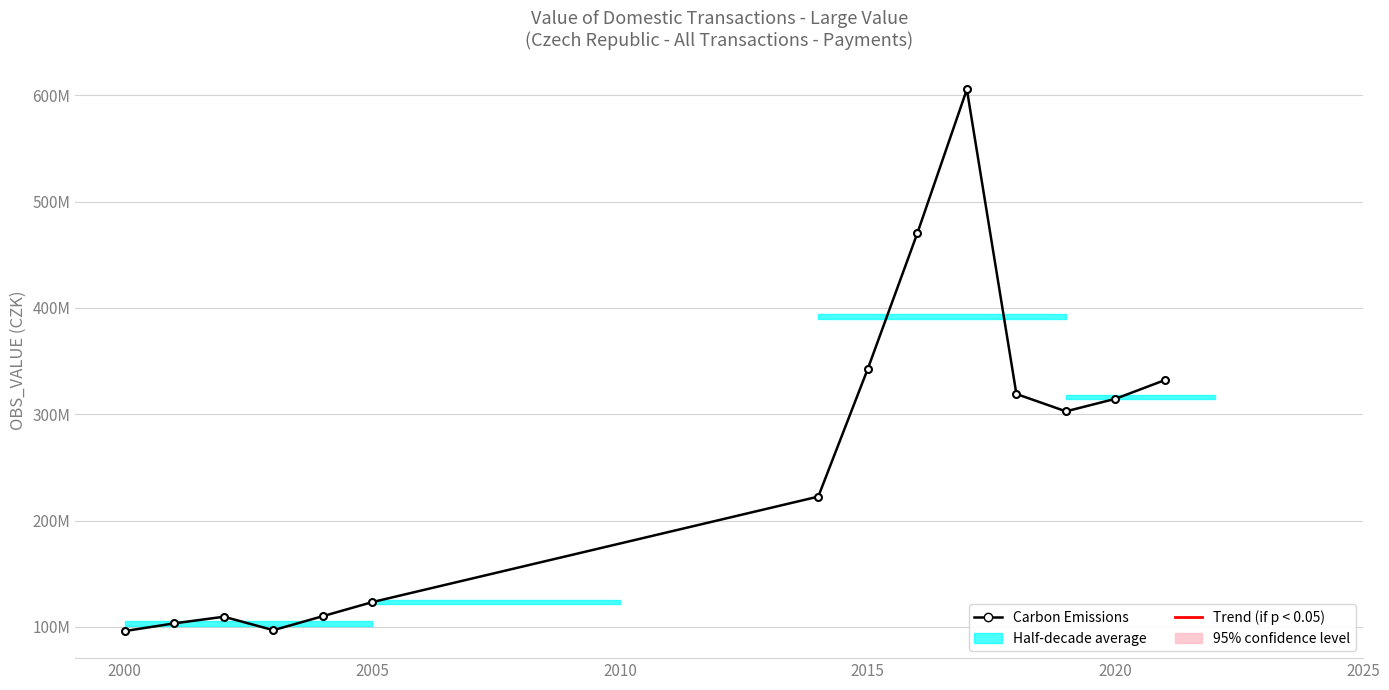

The chart shows a value of 344327623.0 at 9. True or false?

False